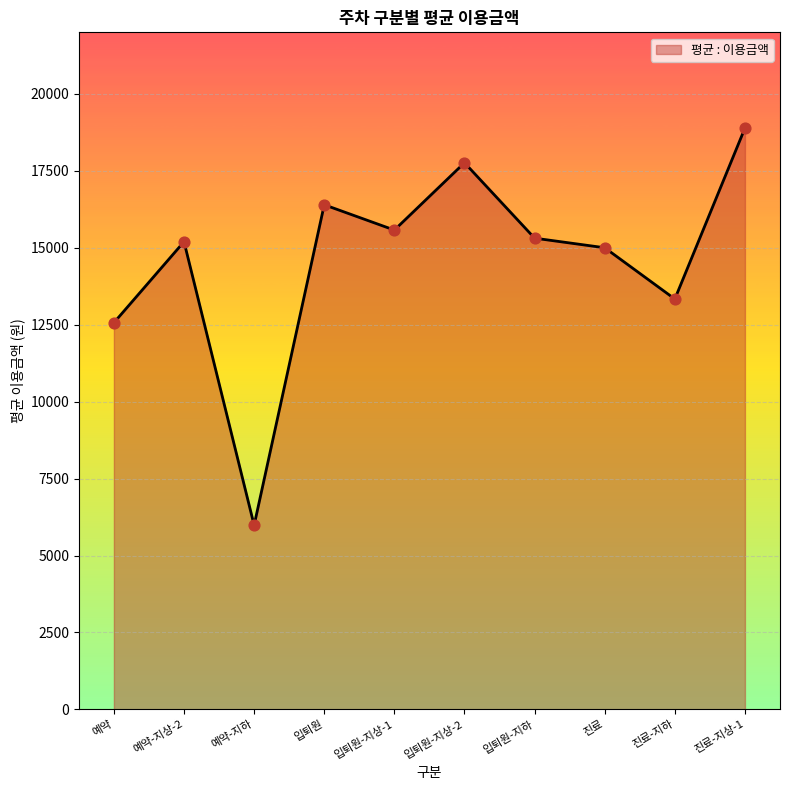

Approximately how many times larger is the value at 입퇴원-지상-1 compared to 입퇴원-지하?

1.0